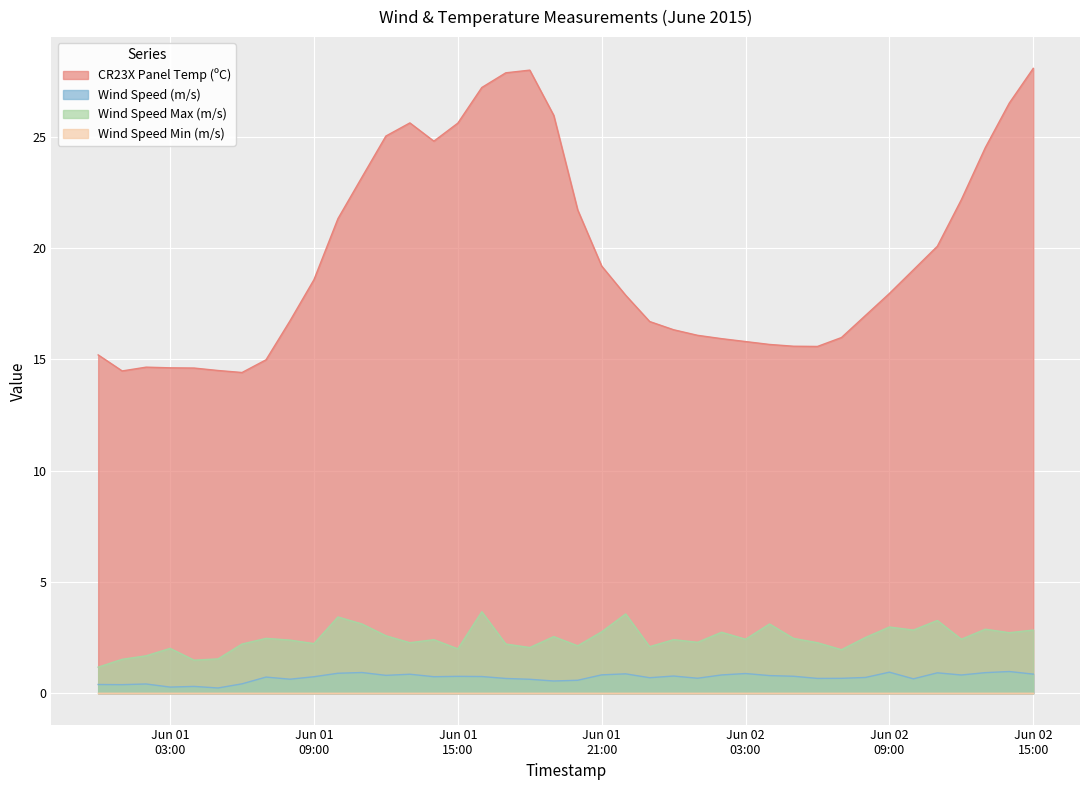

True or false: CR23X Panel Temp (ºC) and Wind Speed Max (m/s) cross at least once.

False